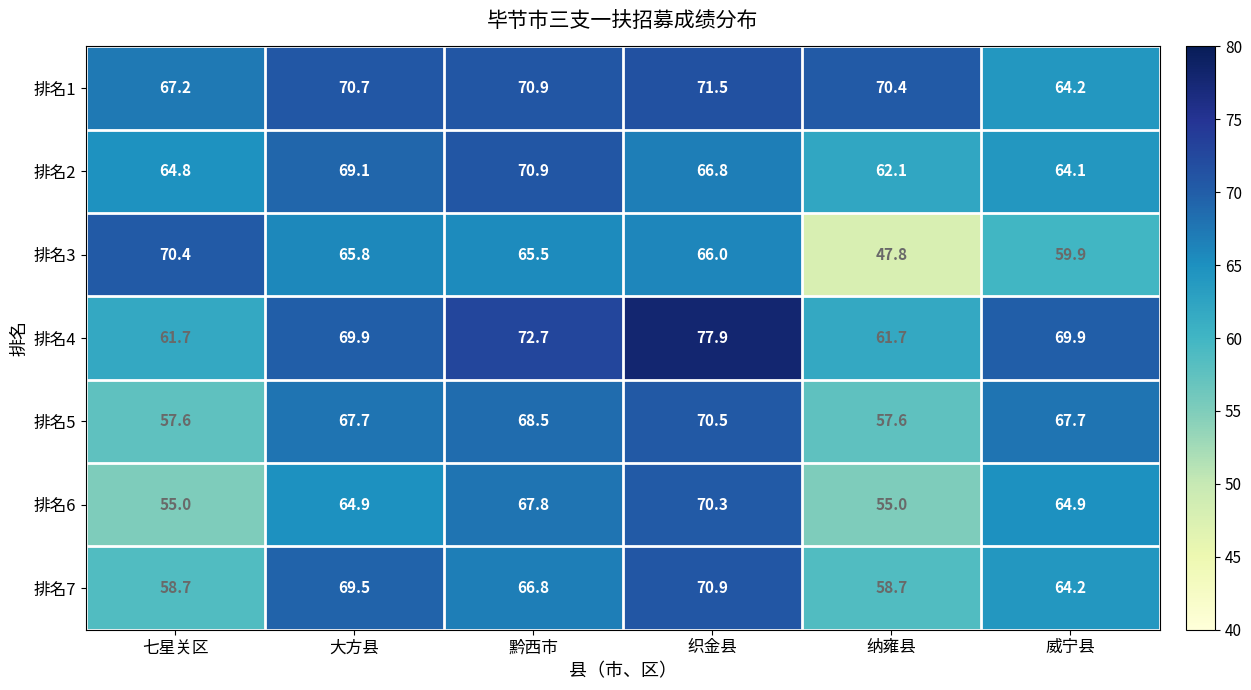

At how many categories does at least one series exceed 70?

5